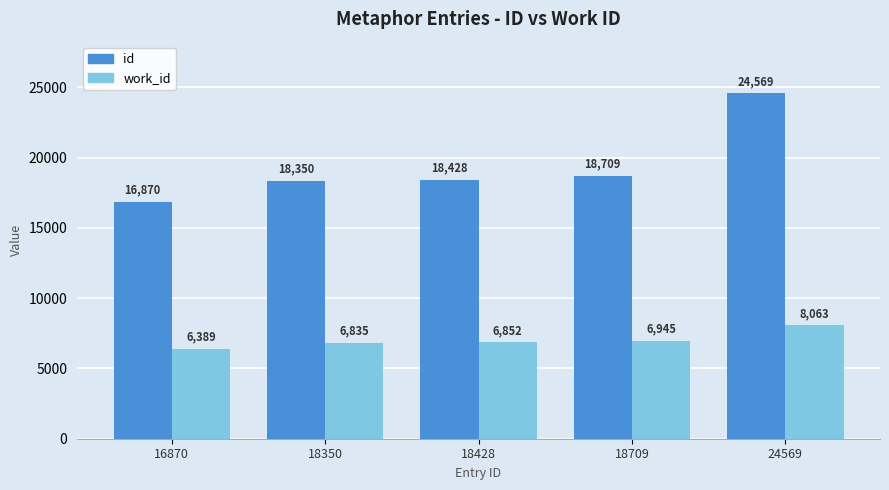

The value of id at 16870 is 8413. True or false?

False